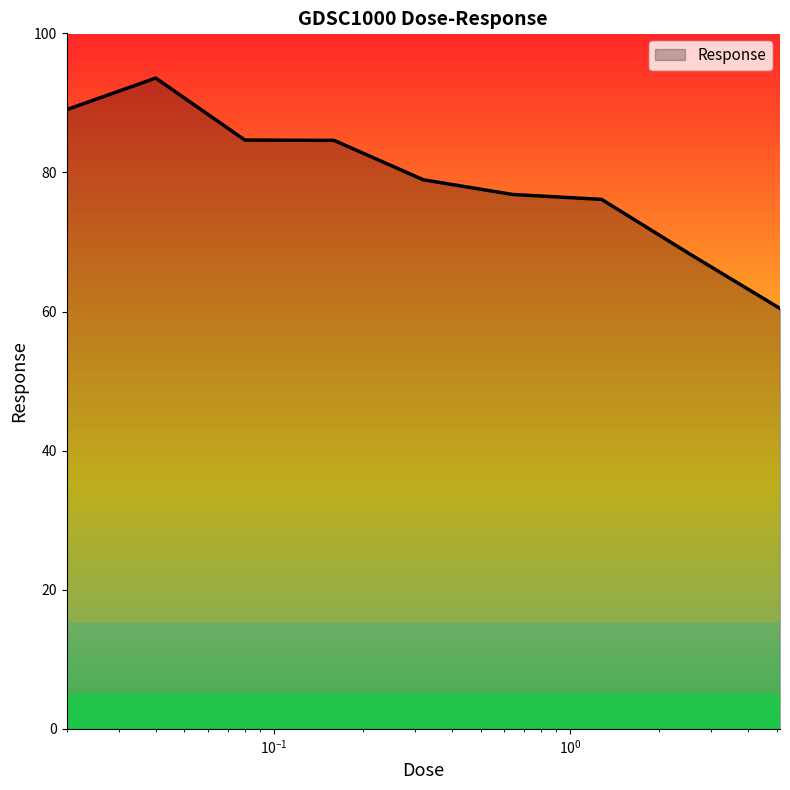

What is the greatest value displayed?

93.6